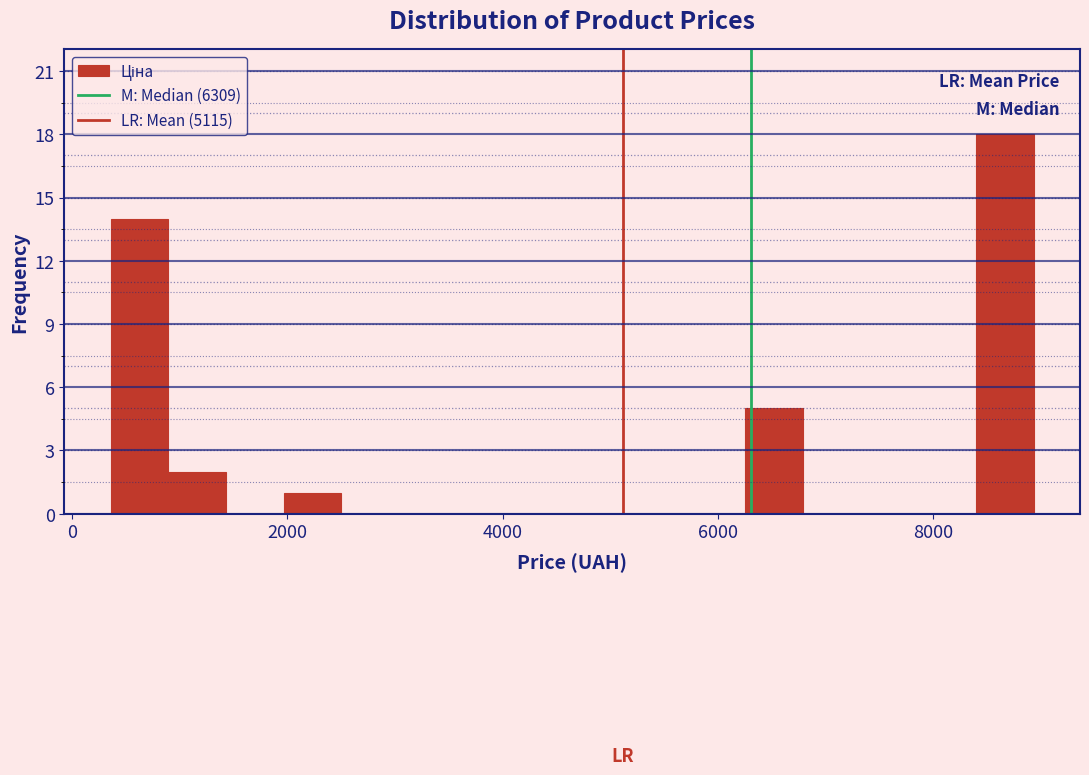

Read against the x-axis, roughly where is the centre of the tallest bar?

8600